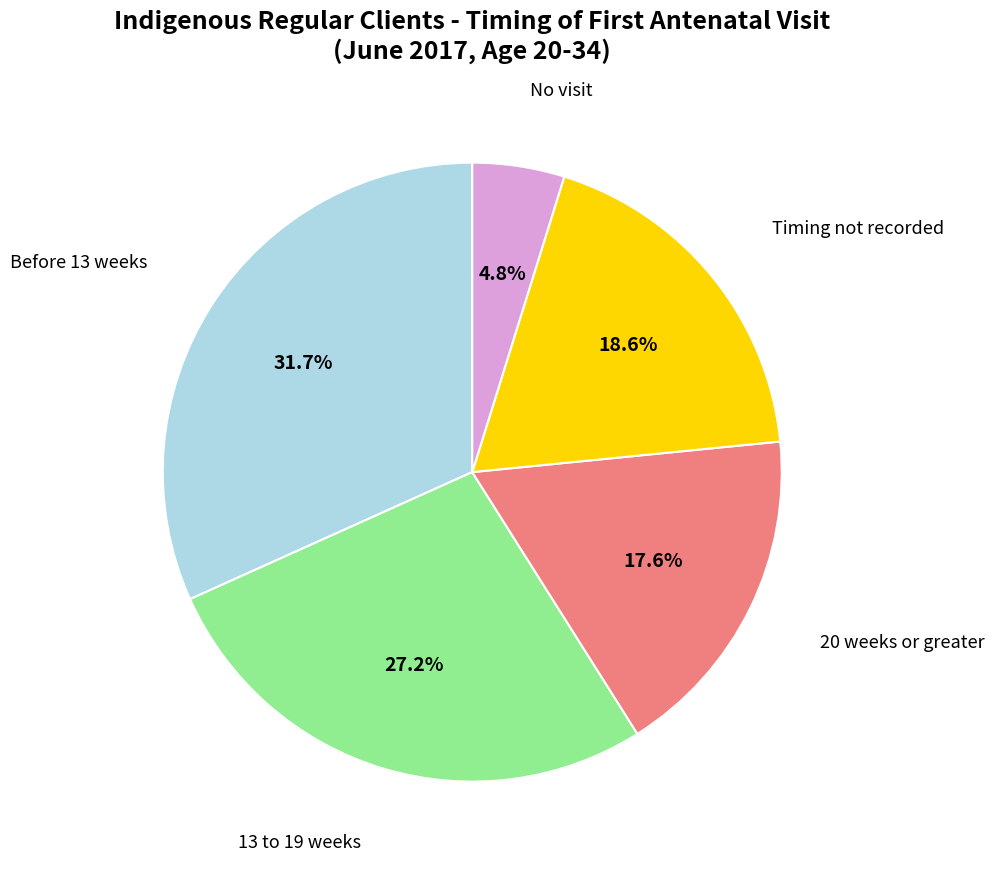

Is there any slice that represents more than half of the pie?

No